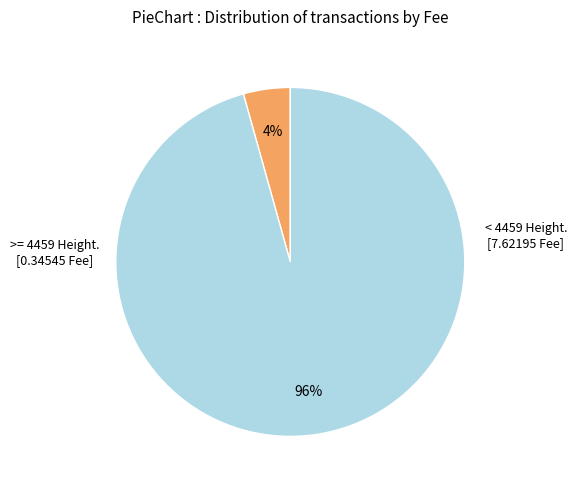

To the nearest percent, what is the average slice percentage?

50%